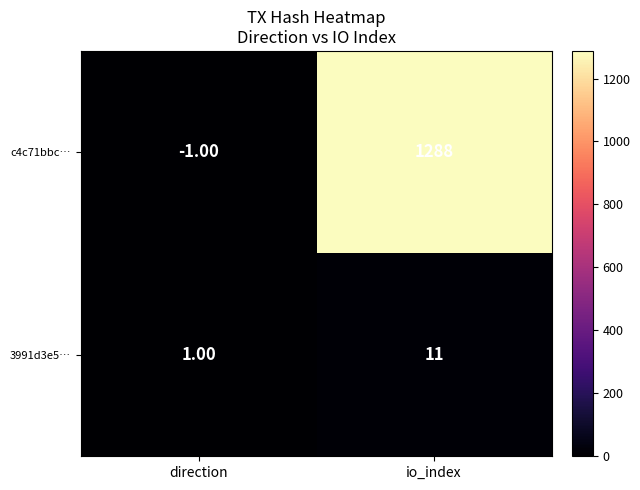

How many data points in c4c71bbc… are less than 1288?

1